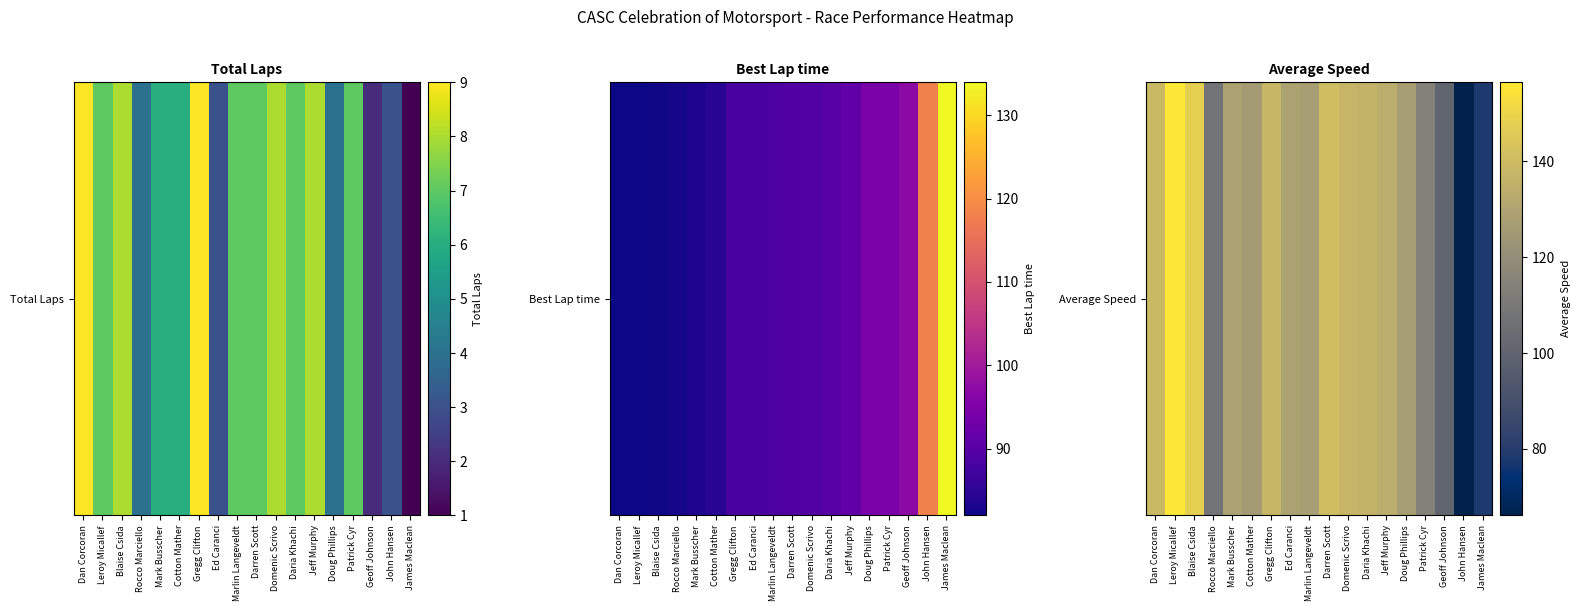

List the labels in order of value, smallest first.

John Hansen, James Maclean, Geoff Johnson, Rocco Marciello, Patrick Cyr, Cotton Mather, Doug Phillips, Marlin Langeveldt, Ed Caranci, Mark Busscher, Jeff Murphy, Daria Khachi, Domenic Scrivo, Gregg Clifton, Dan Corcoran, Darren Scott, Blaise Csida, Leroy Micallef